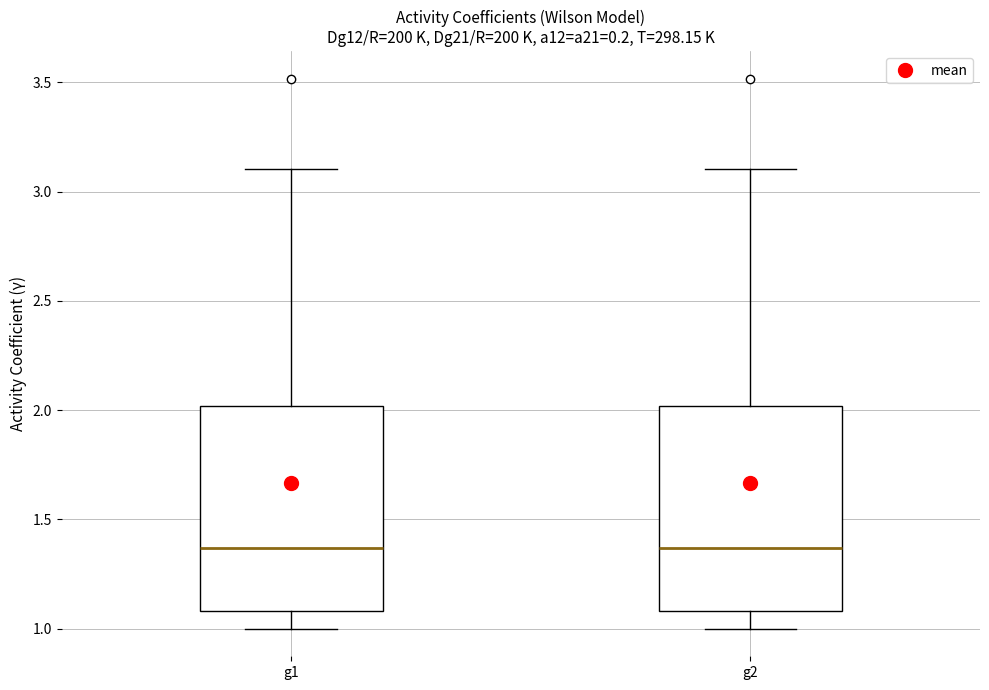

Reading left to right, read every box against the y-axis: the position of its median line, the range the box covers, and the ends of its whiskers. The values are not printed on the chart, so give them approximately, as read against the axis.

g1: median 1.35, box 1.10 to 2.00, whiskers 1.00 to 3.10
g2: median 1.35, box 1.10 to 2.00, whiskers 1.00 to 3.10